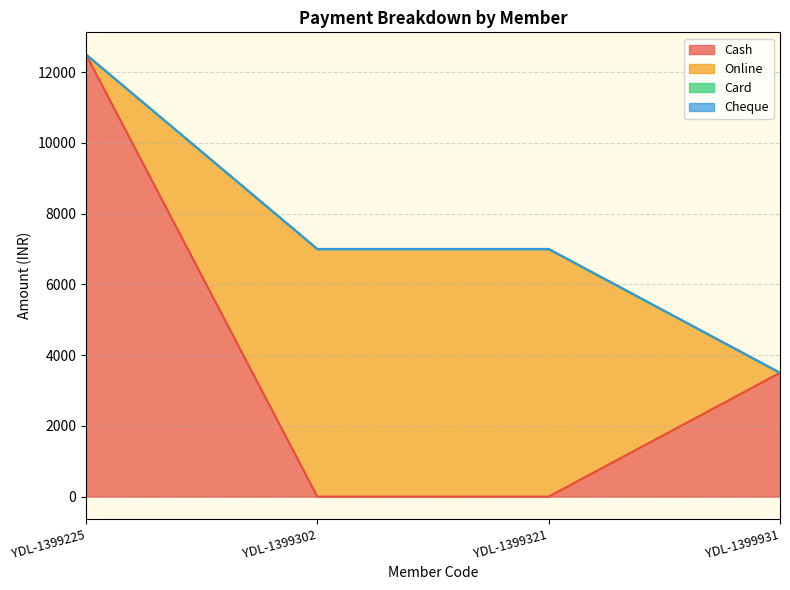

The Online series shows 7000 at YDL-1399302. True or false?

True